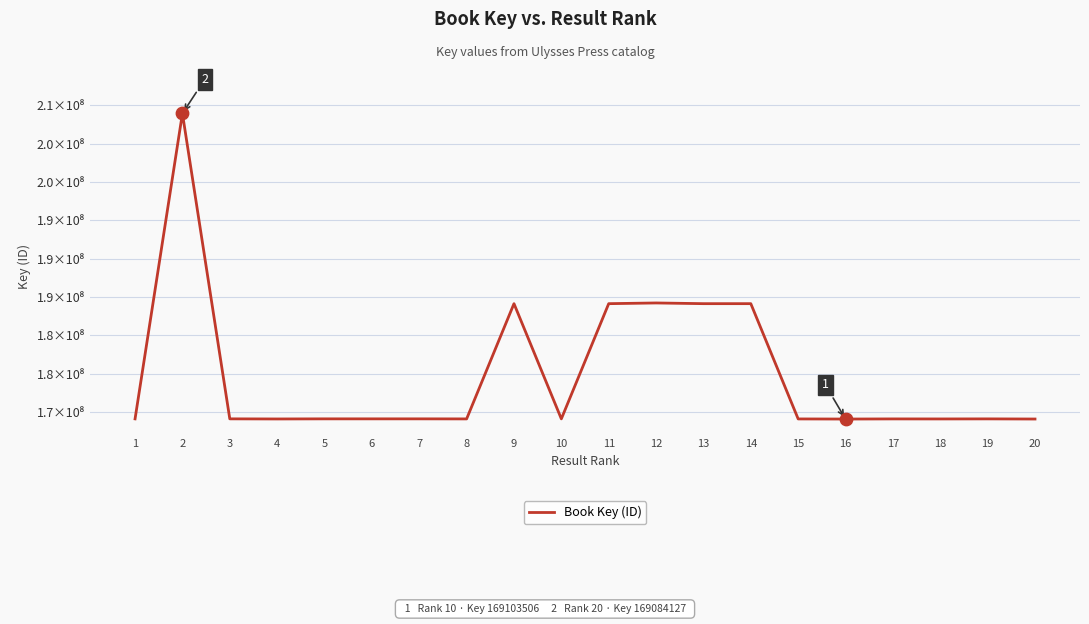

Which has a higher value, 20 or 6?

6